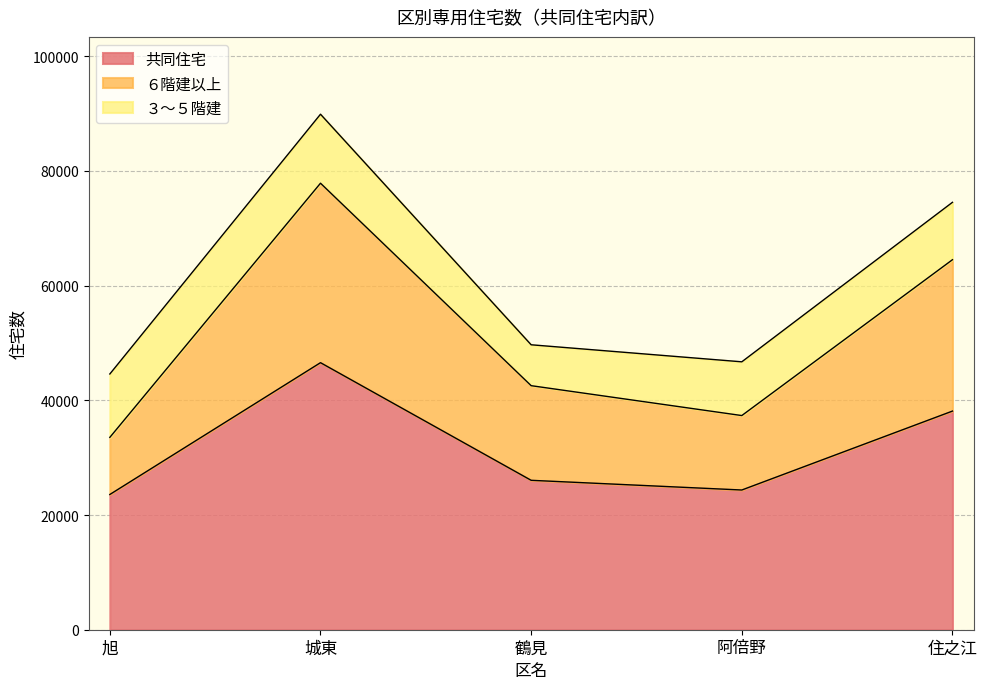

At which category is the sum across all series the highest?

城東